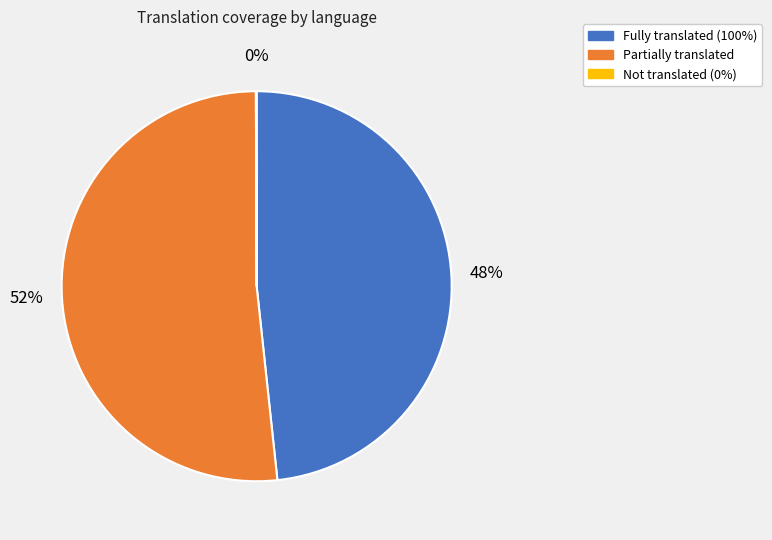

Which has a higher value, Fully translated (100%) or Partially translated?

Partially translated